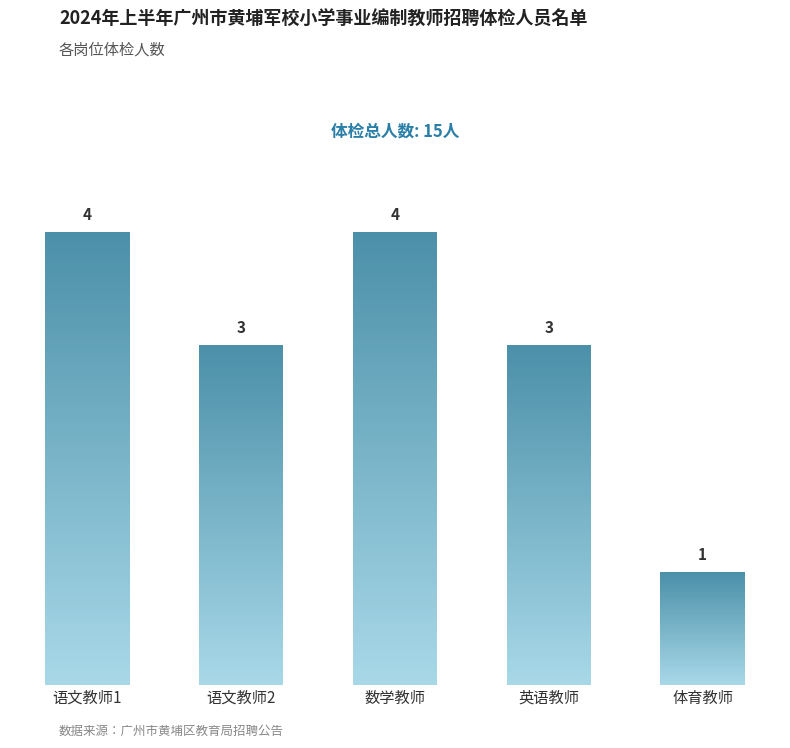

The chart shows a value of 1 at 体育教师. True or false?

True